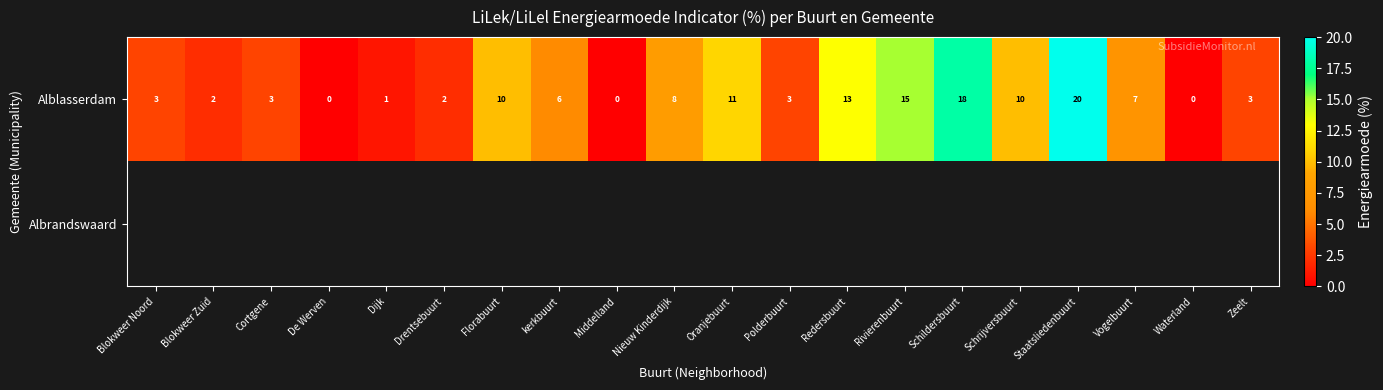

Which label corresponds to the largest value in the chart?

Staatsliedenbuurt